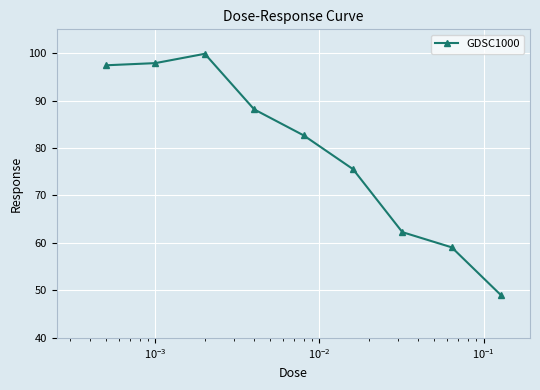

How many interior local peaks (higher than both neighbors) does the data have?

1